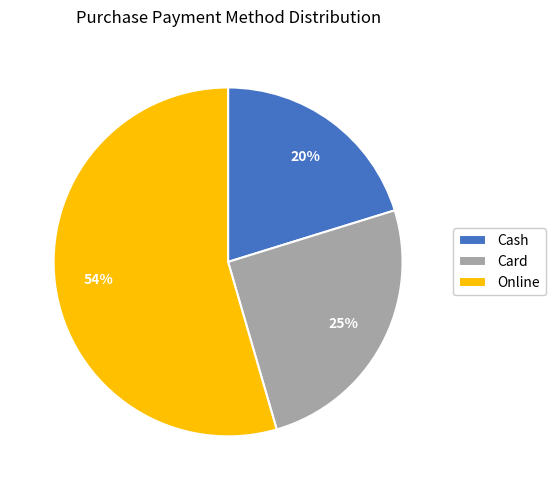

Is it true that Online is 67% of the pie?

False